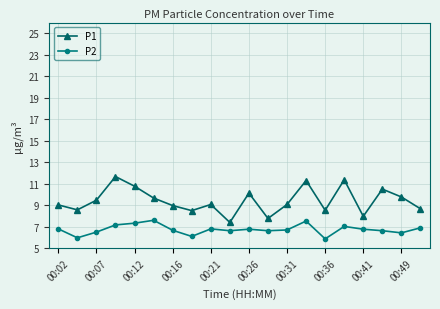

What is the difference between the maximum and minimum values in the P1 series?

4.3